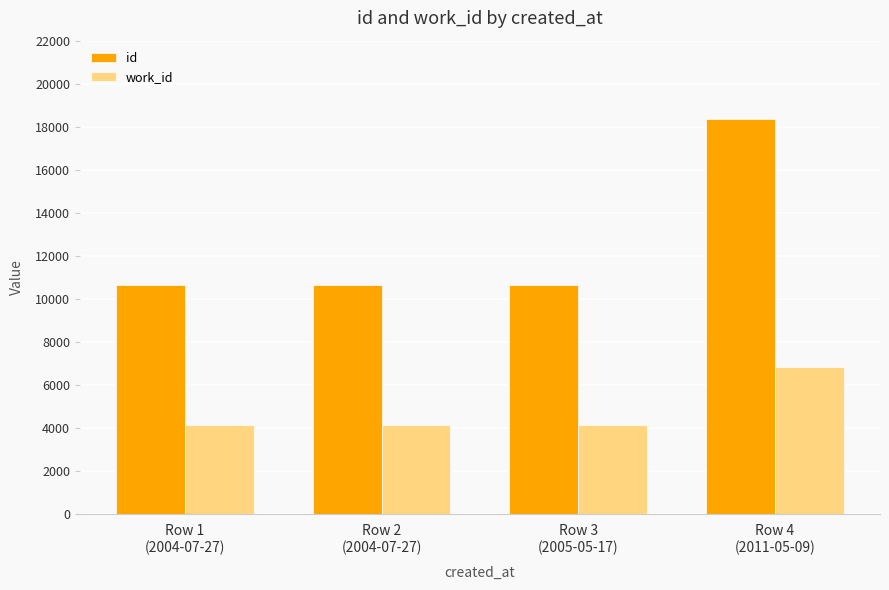

Rank the series by their average value, from lowest to highest.

work_id, id